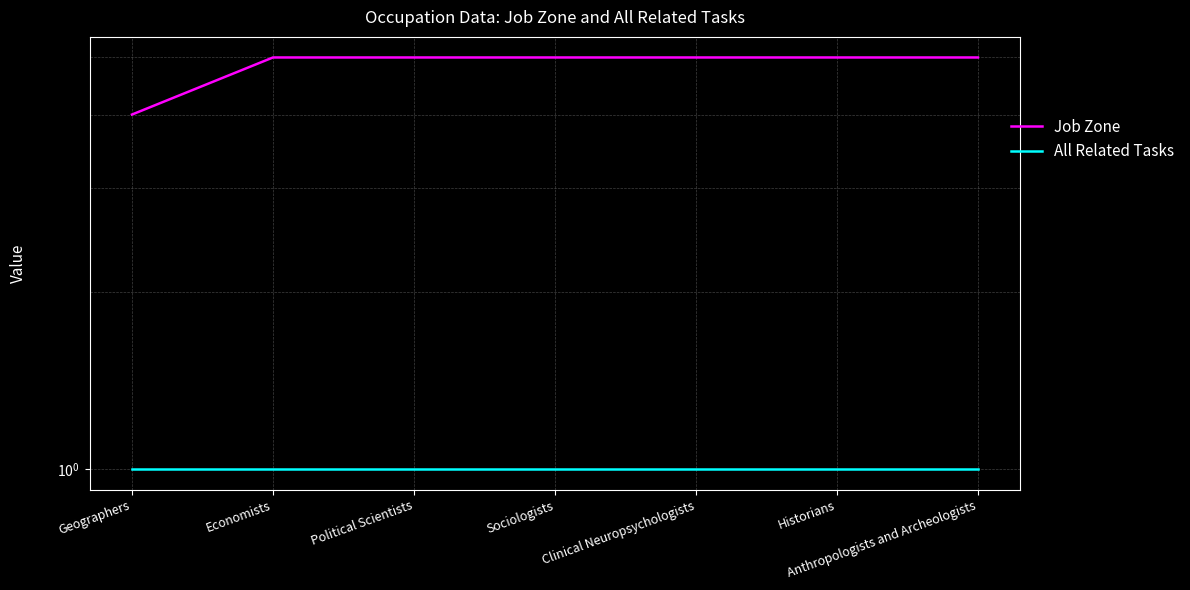

Which category has the highest value across all series?

Economists